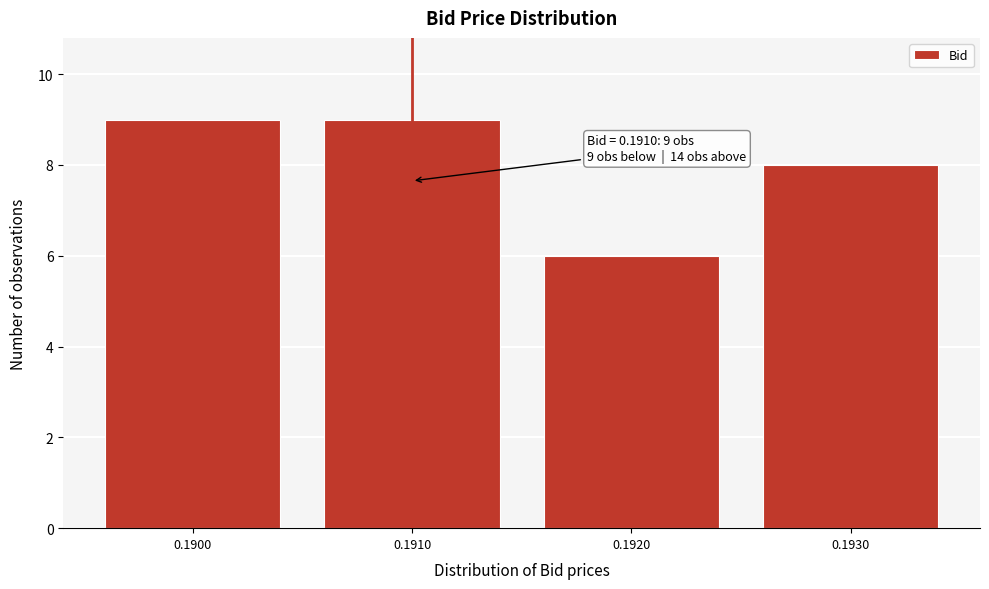

Reading left to right, extract all data points from this chart.

0.1900=9	0.1910=9	0.1920=6	0.1930=8